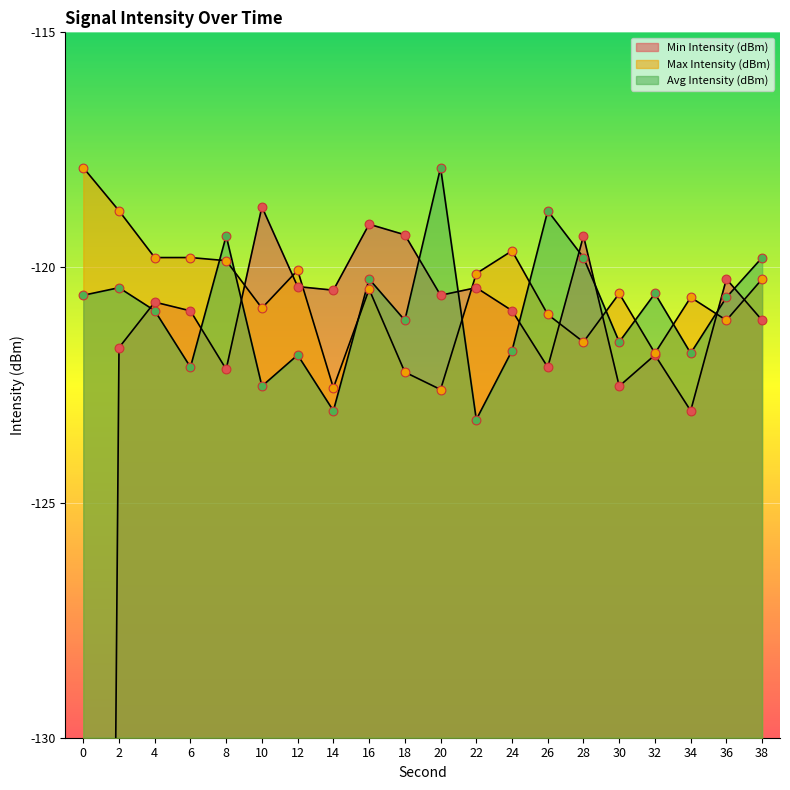

Which series contains the lowest Y value?

Min Intensity (dBm)